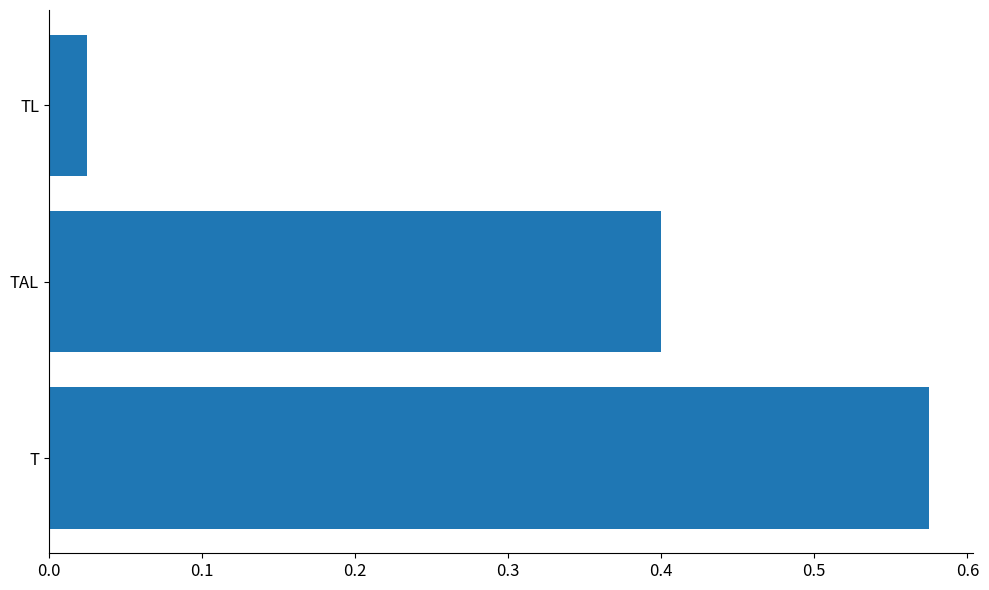

The chart shows a value of 0.4 at TAL. True or false?

True